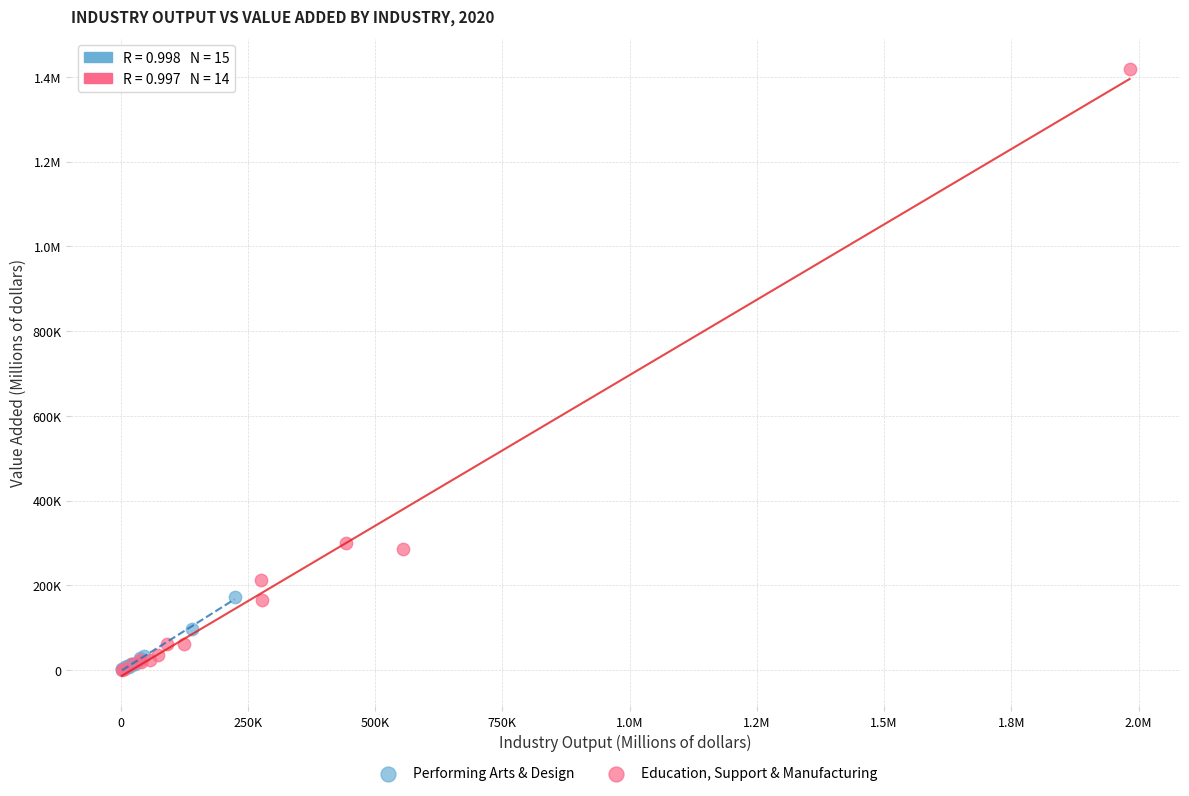

What are all the series names shown in the legend?

Performing Arts & Design, Education, Support & Manufacturing